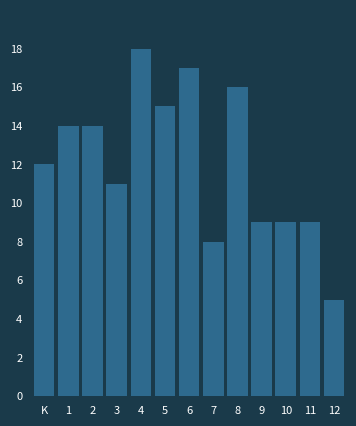

Reading right to left, list all the values displayed in this chart.

12=5	11=9	10=9	9=9	8=16	7=8	6=17	5=15	4=18	3=11	2=14	1=14	K=12